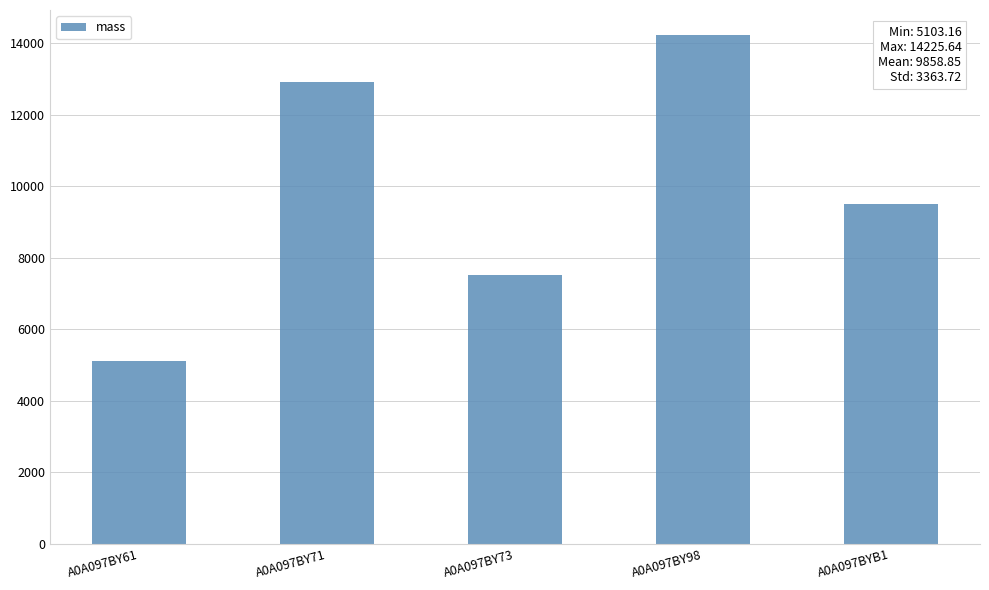

What is the average value?

9858.9